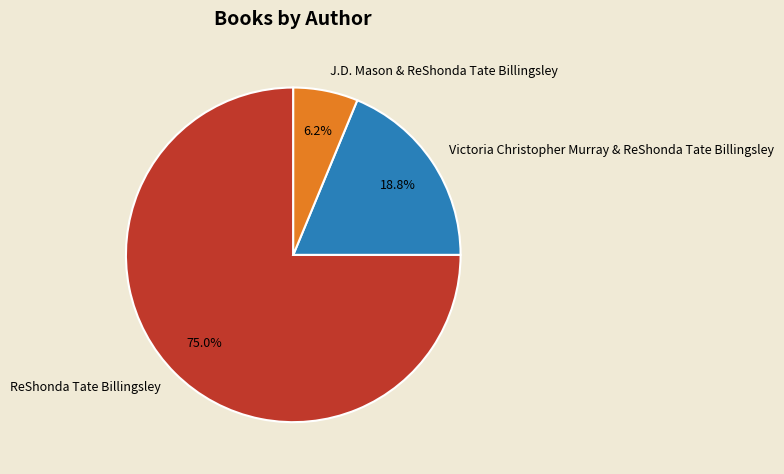

Combined, do J.D. Mason & ReShonda Tate Billingsley and ReShonda Tate Billingsley account for over 50%?

Yes